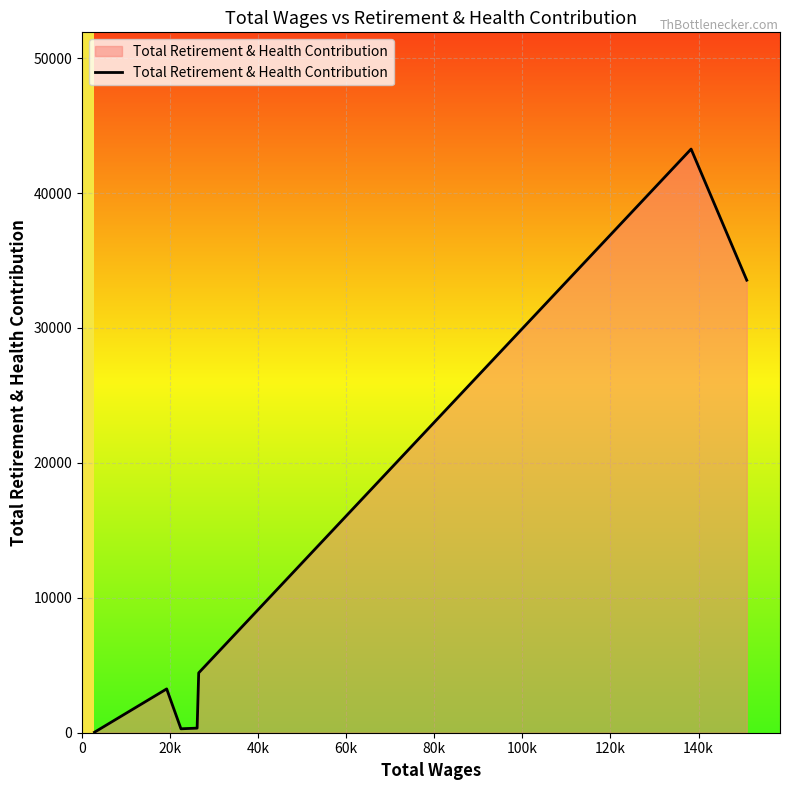

What is the average value?

12165